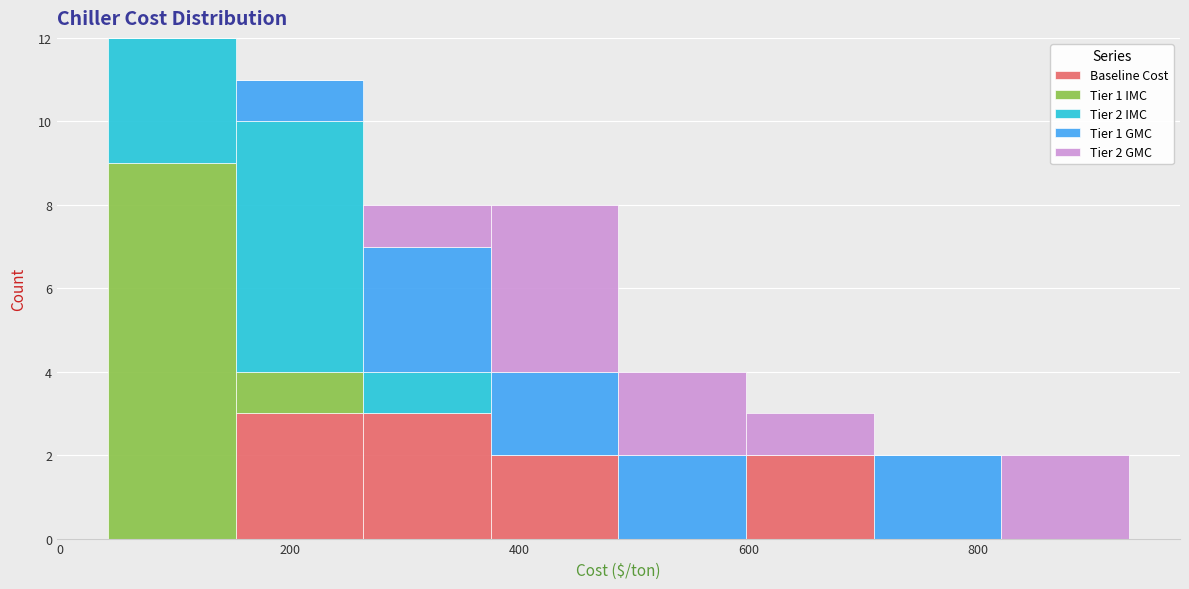

Which range on the x-axis has the tallest stacked bar (by total height)?

40 to 160